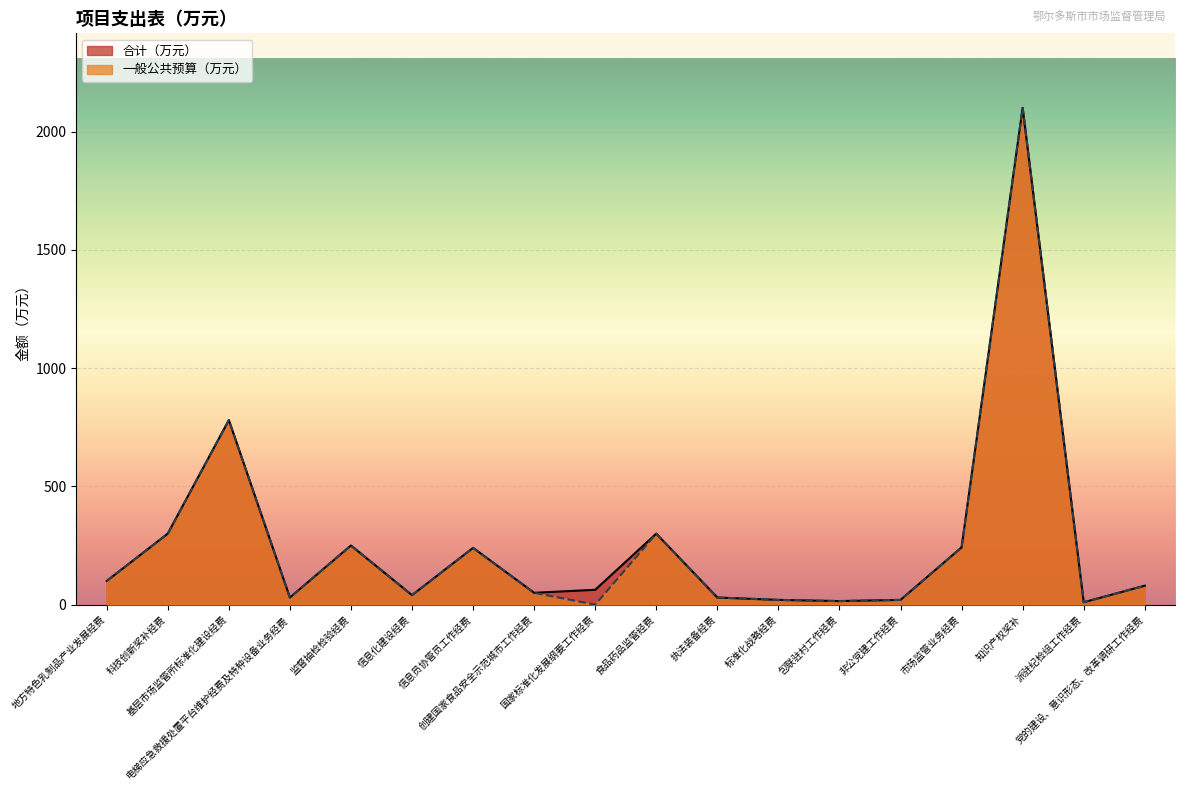

List the labels in order of 合计（万元） value, largest first.

知识产权奖补, 基层市场监管所标准化建设经费, 科技创新奖补经费, 食品药品监管经费, 监督抽检检验经费, 市场监管业务经费, 信息员协管员工作经费, 地方特色乳制品产业发展经费, 党的建设、意识形态、改革调研工作经费, 国家标准化发展纲要工作经费, 创建国家食品安全示范城市工作经费, 信息化建设经费, 电梯应急救援处置平台维护经费及特种设备业务经费, 执法装备经费, 标准化战略经费, 非公党建工作经费, 包联驻村工作经费, 派驻纪检组工作经费